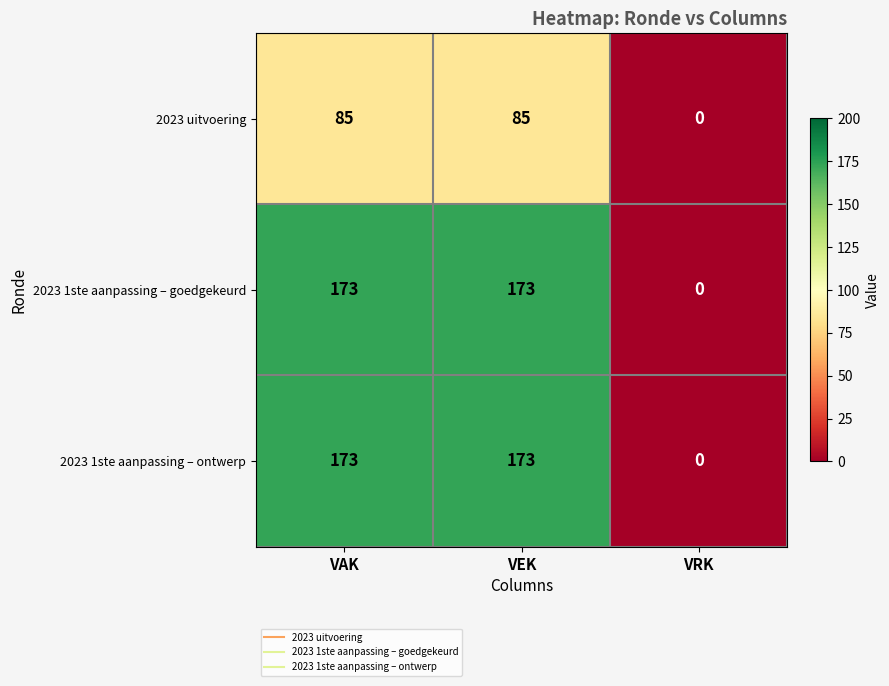

How many distinct data groups are displayed?

3